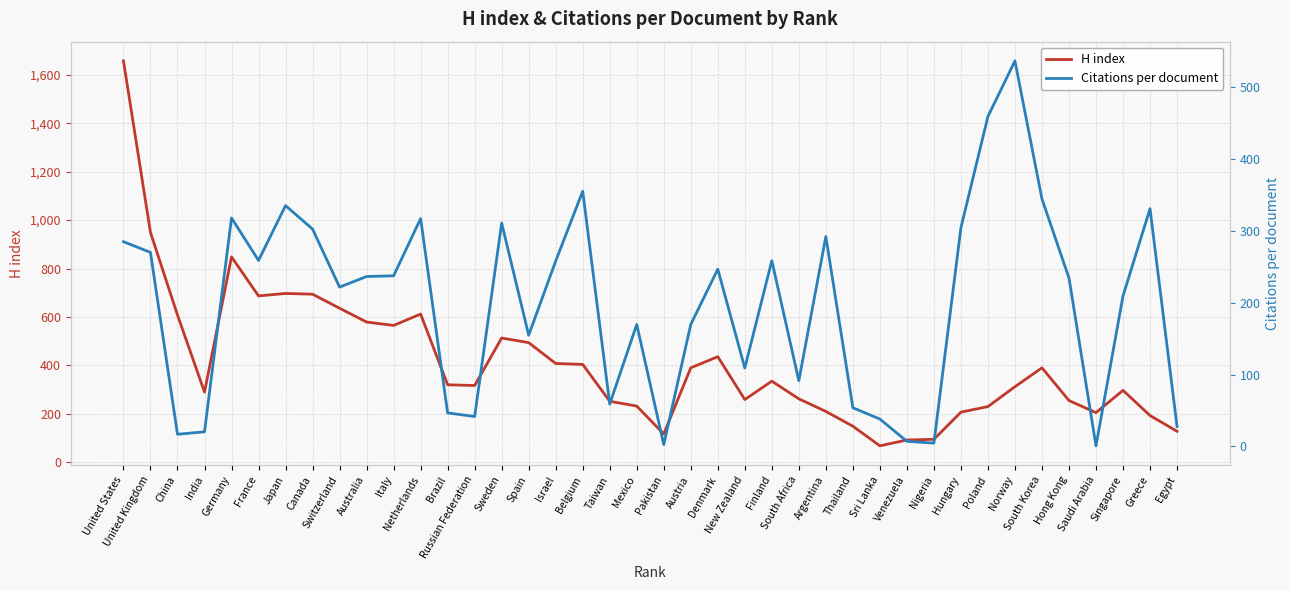

At which category does Citations per document reach its first local peak?

Germany